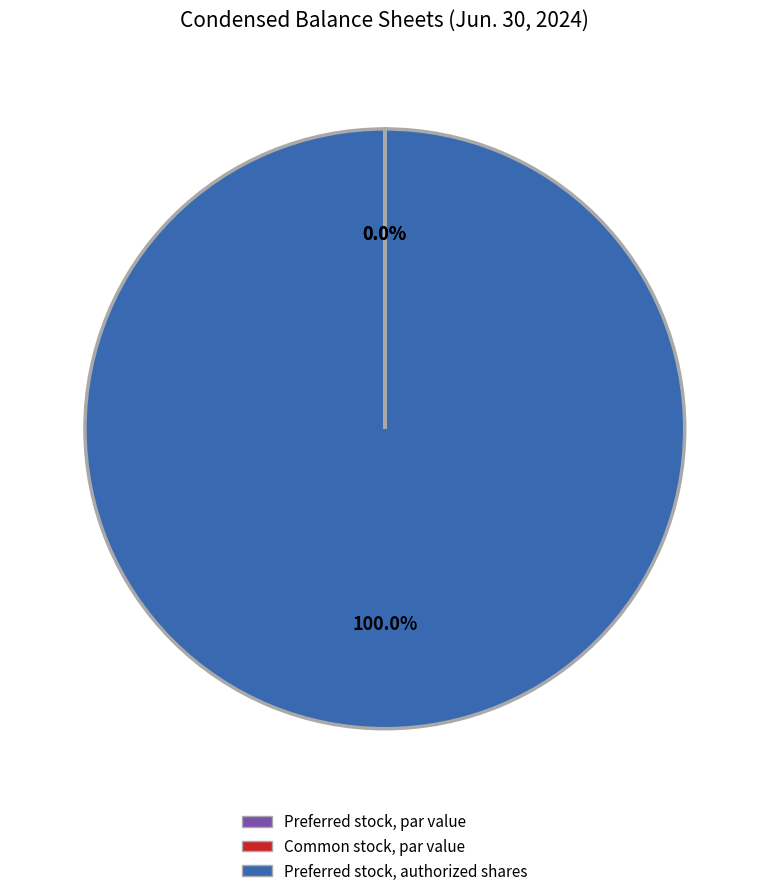

Combined, do Preferred stock, authorized shares and Common stock, par value account for over 50%?

Yes